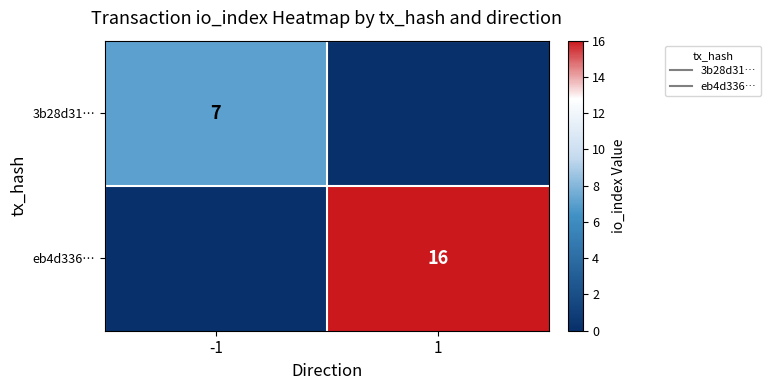

True or false: eb4d336… has a value of 7 at -1.

False